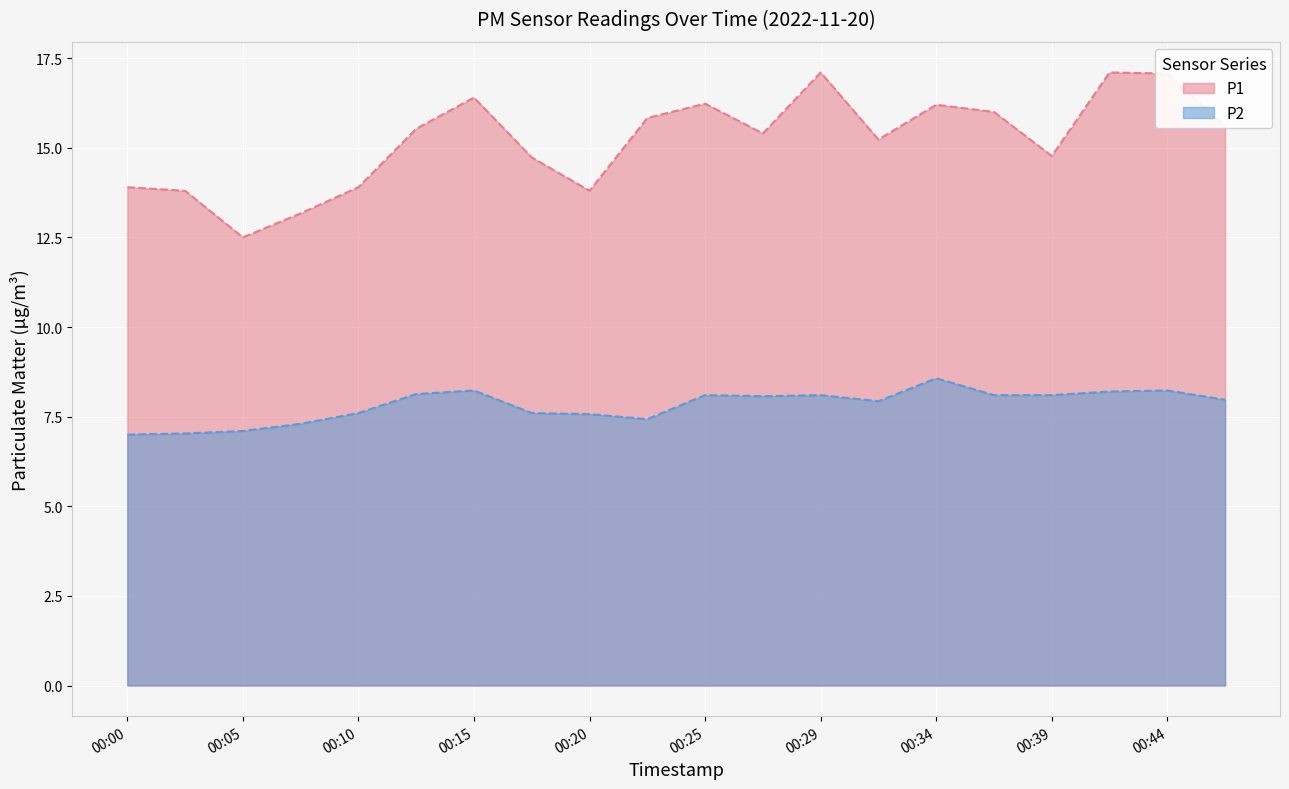

At which category does P2 reach its first local peak?

00:15